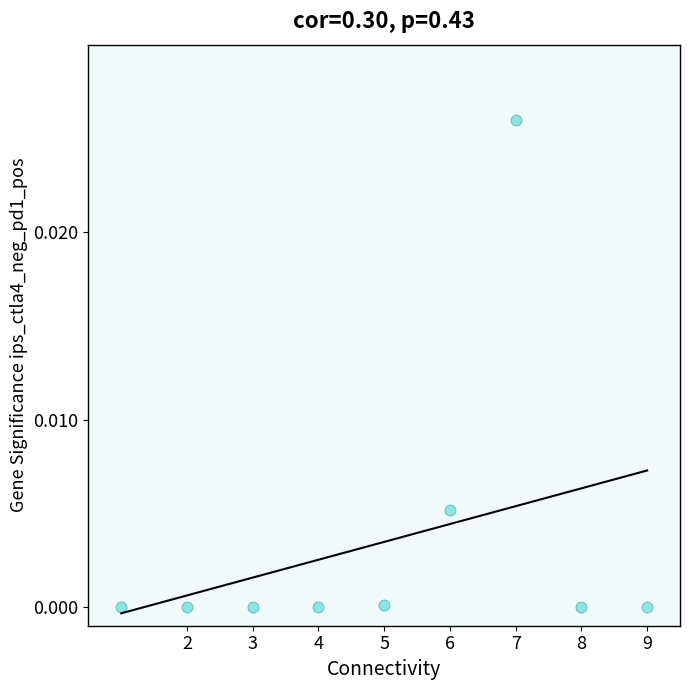

What is the range of X values (max minus min)?

8.0